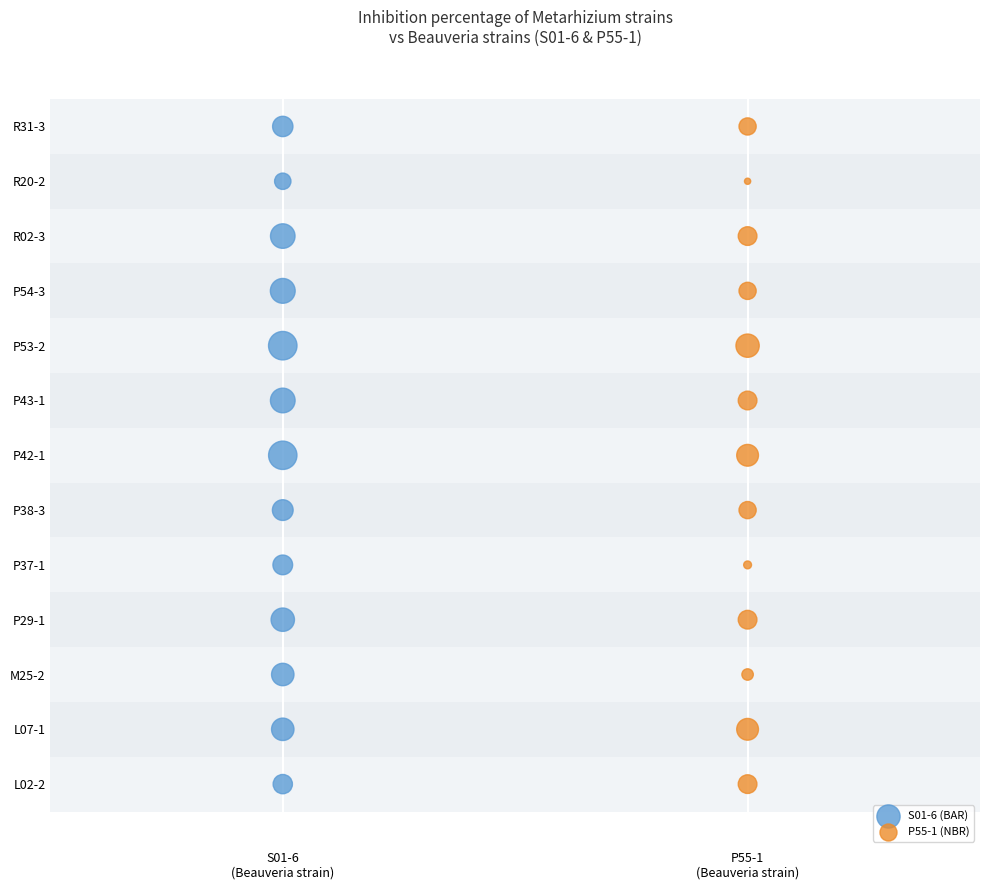

What are all the series names shown in the legend?

S01-6 (BAR), P55-1 (NBR)